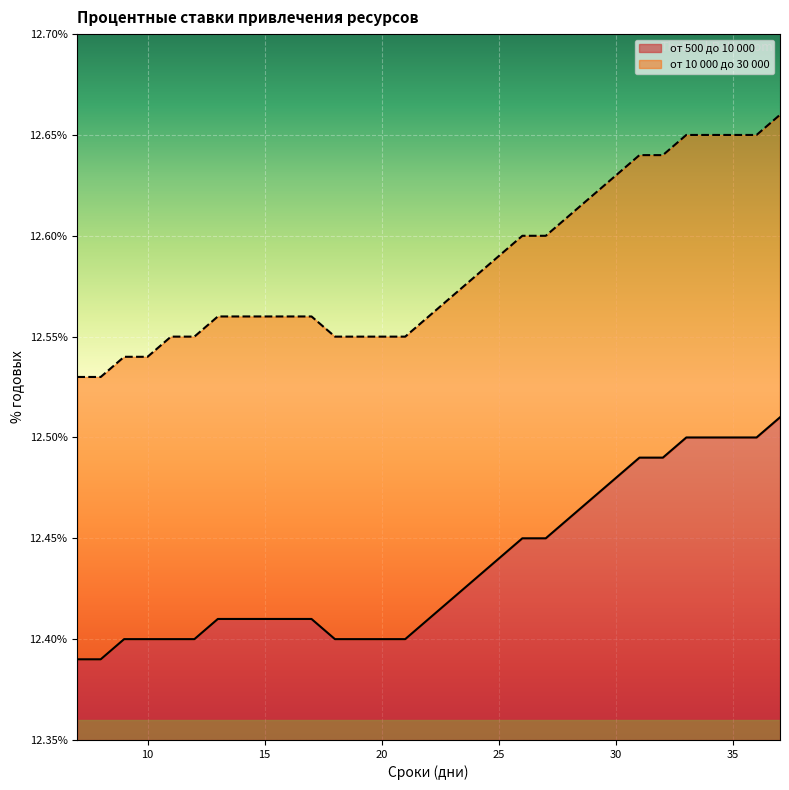

What is the difference between the highest and lowest values at 10?

0.1